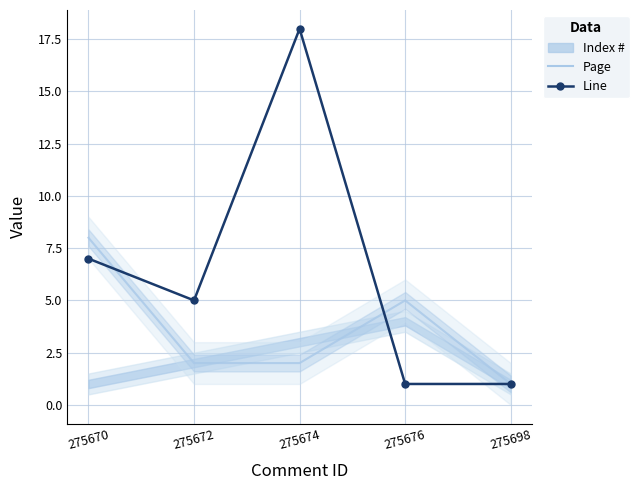

What is the spread (max minus min) of values at 275672?

3